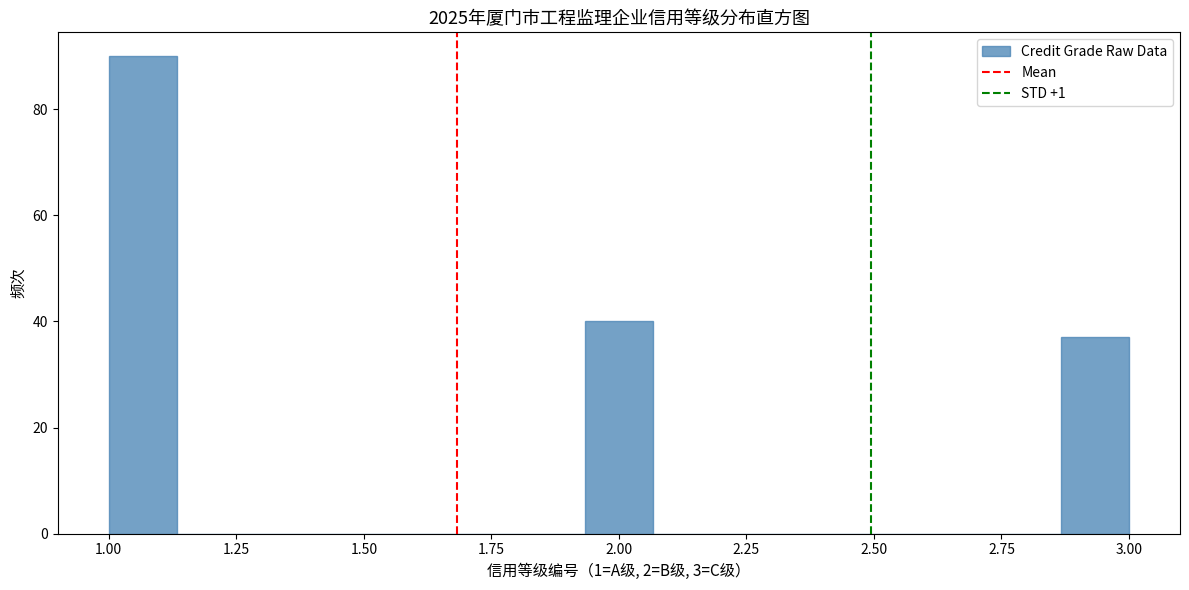

Around what value on the x-axis is the tallest bar? Give the approximate position of its centre, as read against the axis.

1.05